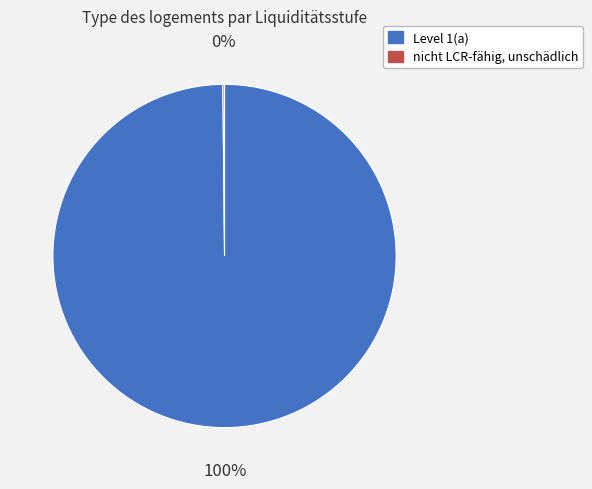

To the nearest percent, what is the average slice percentage?

50%